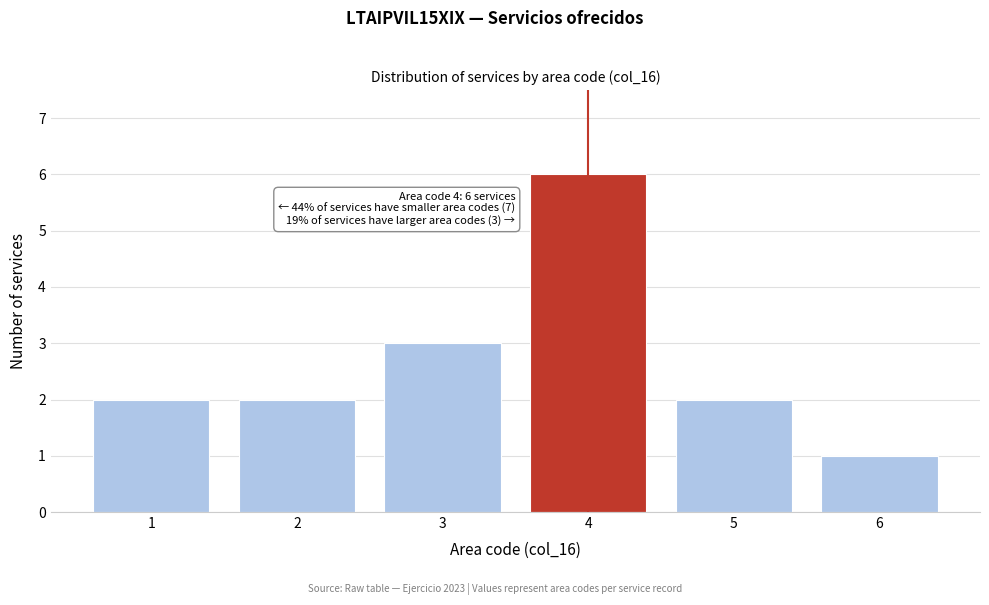

Reading left to right, list all the values displayed in this chart.

2	2	3	6	2	1